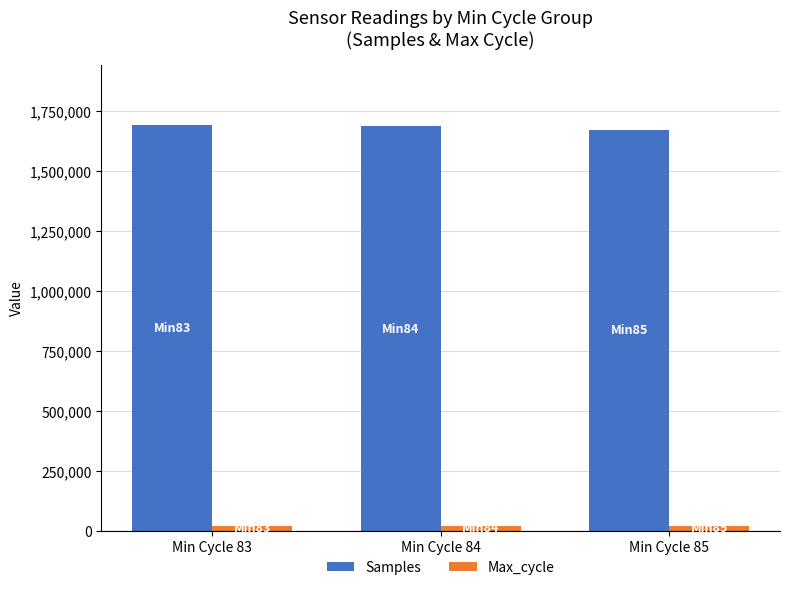

What is the maximum value for Samples?

1689456